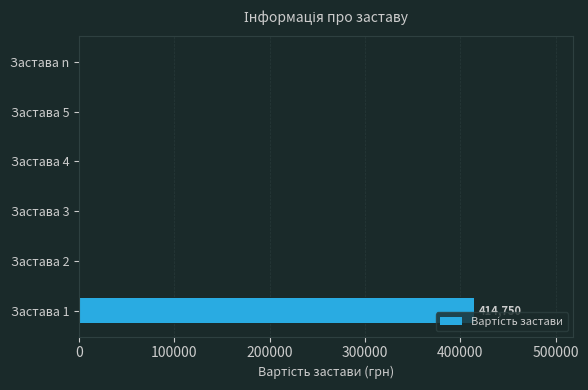

True or false: the data shows 134543 at Застава n.

False